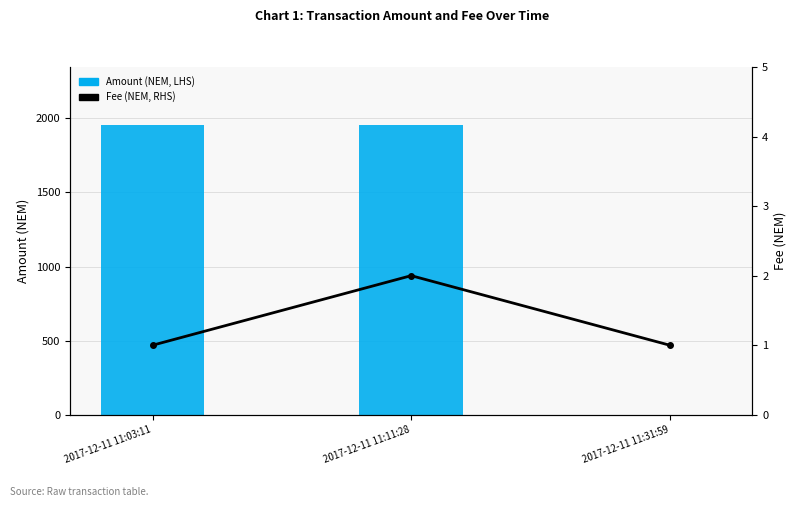

At how many categories does at least one series exceed 726?

2